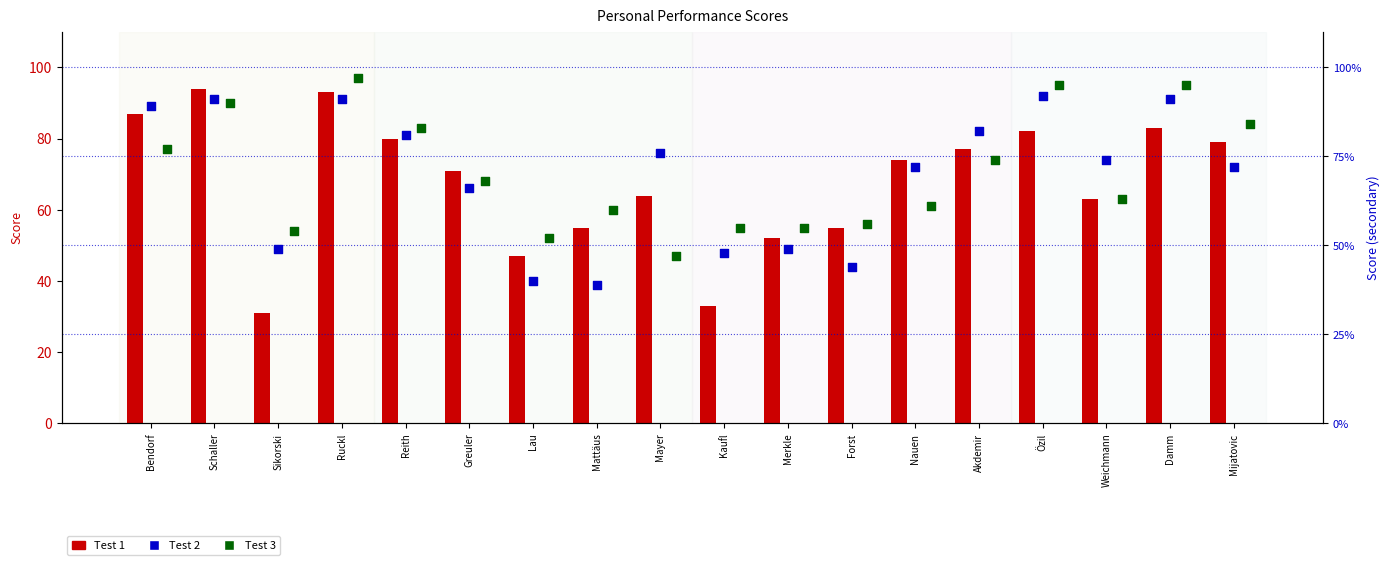

Which series contains the lowest Y value?

Test 1